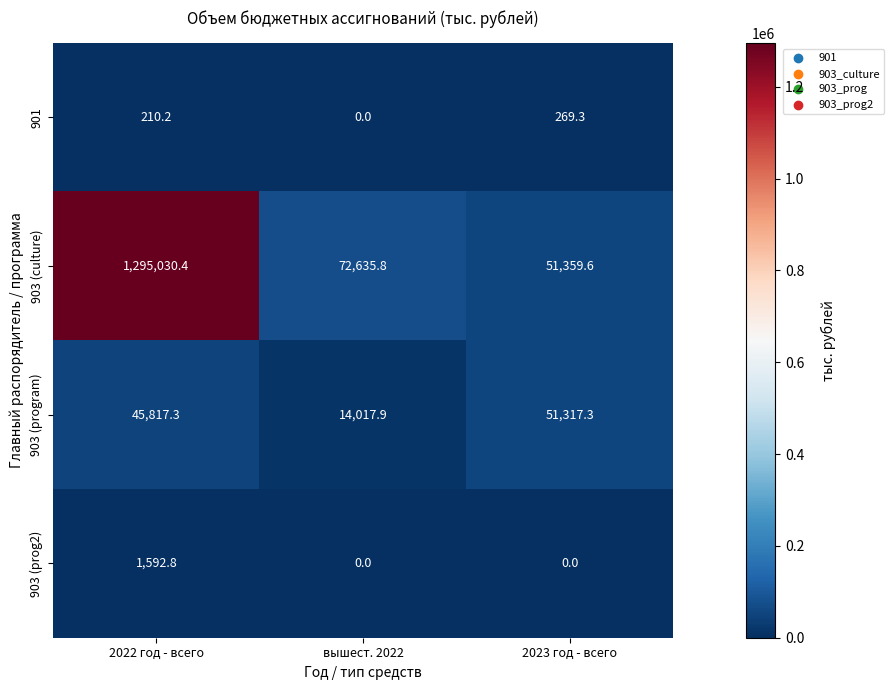

At which label does 901 first exceed 210?

2022 год - всего